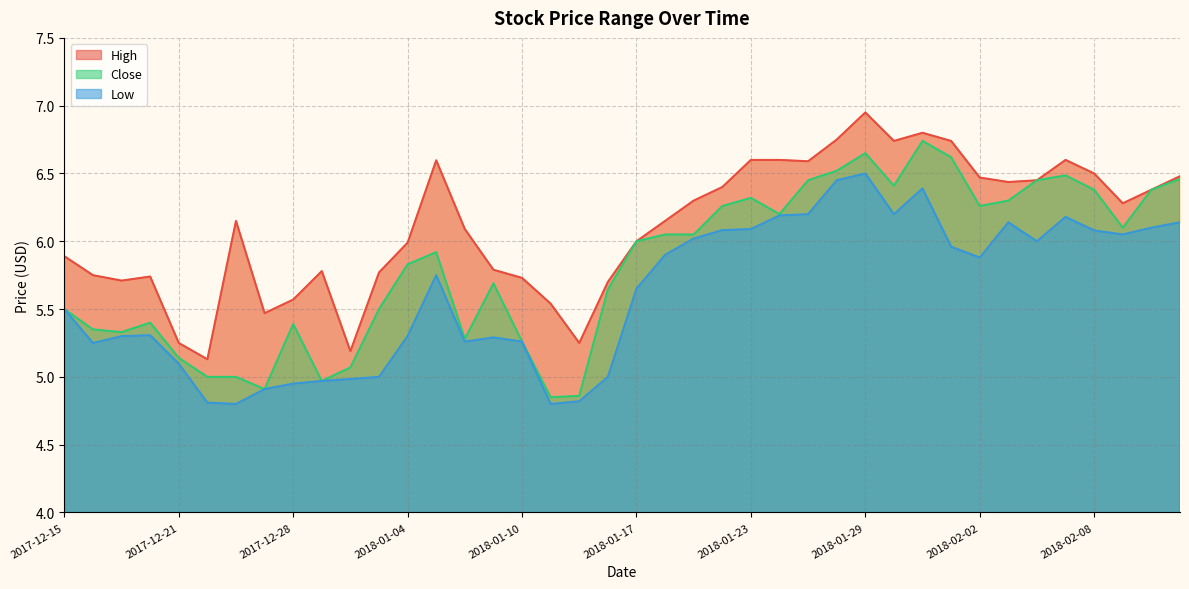

How many values in the Close series exceed 6?

19